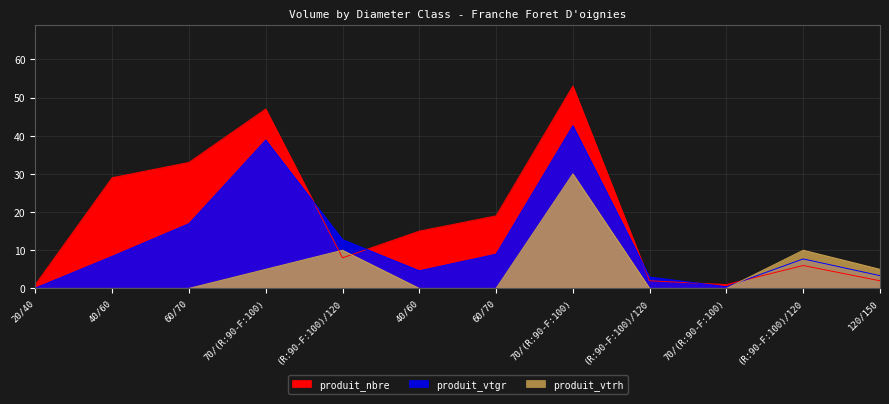

What is the sum of all produit_vtgr values?

147.8